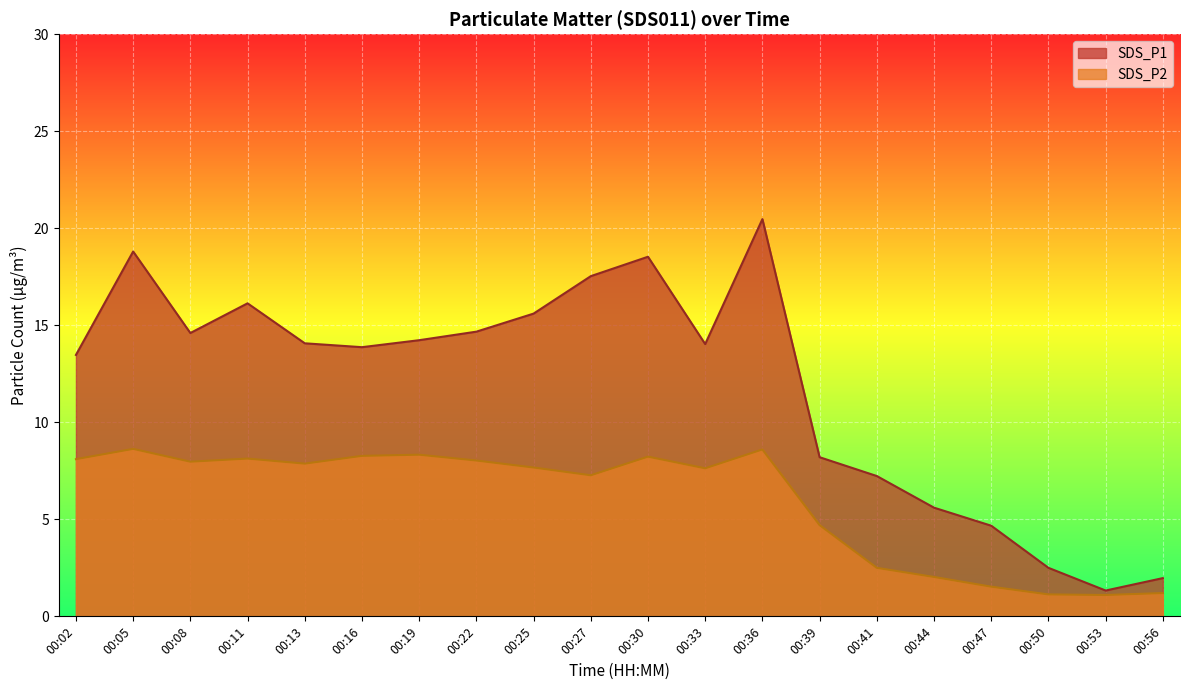

The SDS_P2 series shows 3.1 at 00:44. True or false?

False